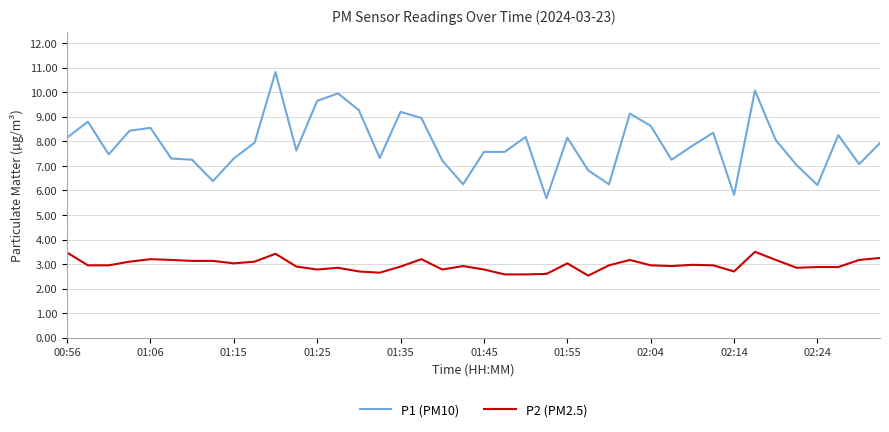

Does the chart have visible grid lines?

Yes